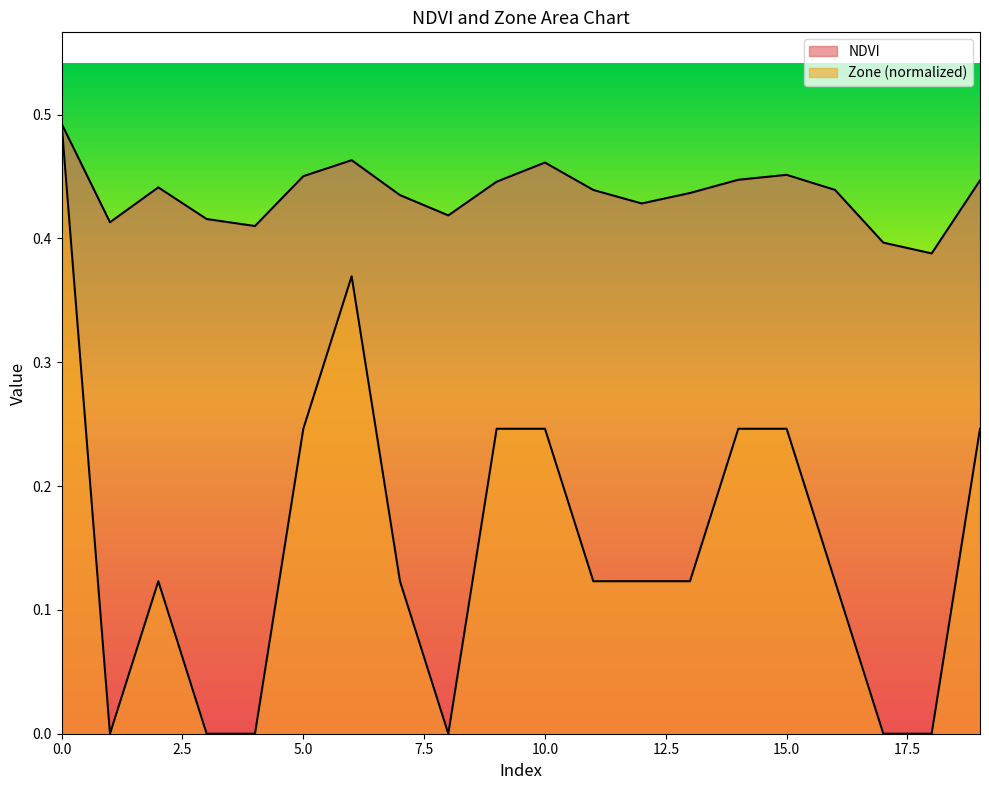

What is the sum of all Zone values?

3.1